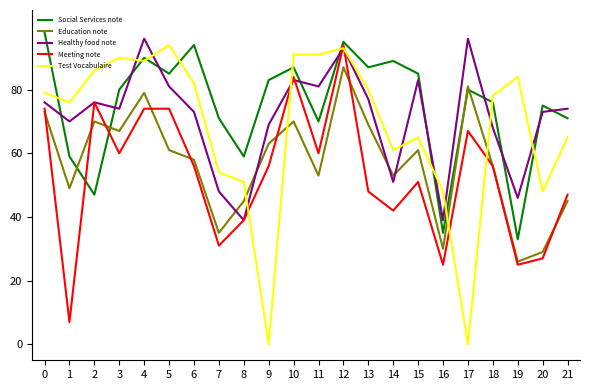

Reading left to right, what are all the values shown in this chart?

Social Services note: 98	59	47	80	90	85	94	71	59	83	87	70	95	87	89	85	35	80	76	33	75	71
Education note: 73	49	70	67	79	61	58	35	45	63	70	53	87	69	53	61	30	81	56	26	29	45
Healthy food note: 76	70	76	74	96	81	73	48	39	69	83	81	93	77	51	83	39	96	68	46	73	74
Meeting note: 74	7	76	60	74	74	56	31	39	56	84	60	94	48	42	51	25	67	56	25	27	47
Test Vocabulaire: 79	76	86	90	89	94	82	54	51	0	91	91	93	80	61	65	48	0	78	84	48	65